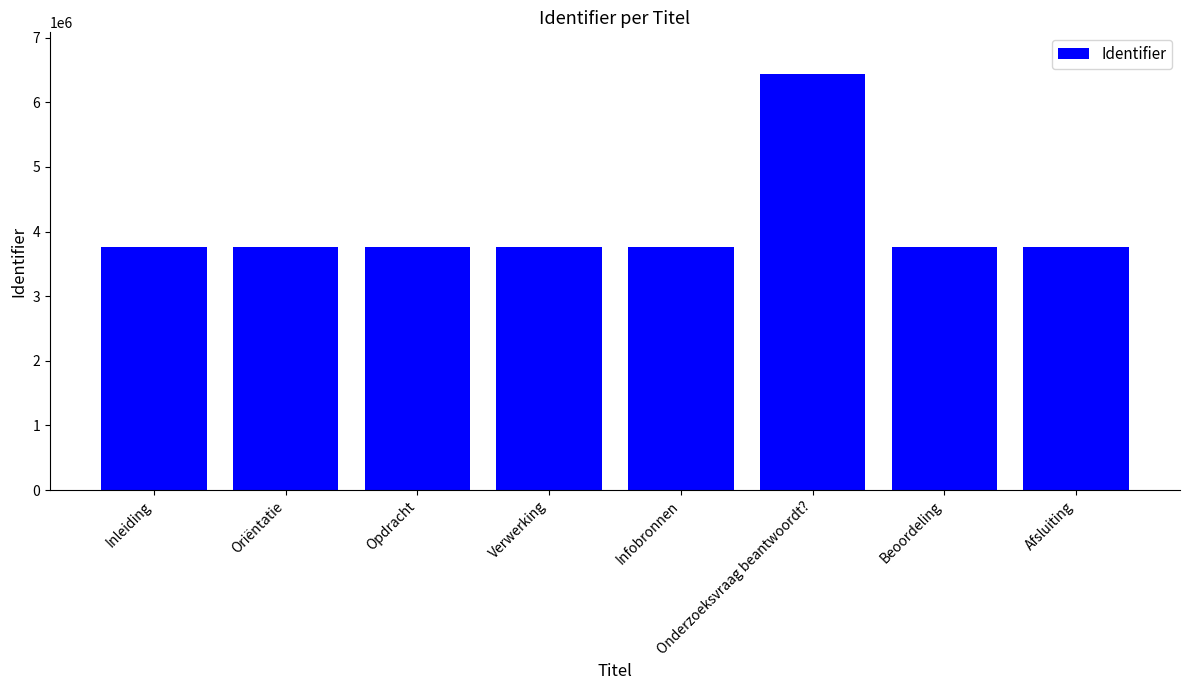

Which category has the highest value across all series?

Onderzoeksvraag beantwoordt?